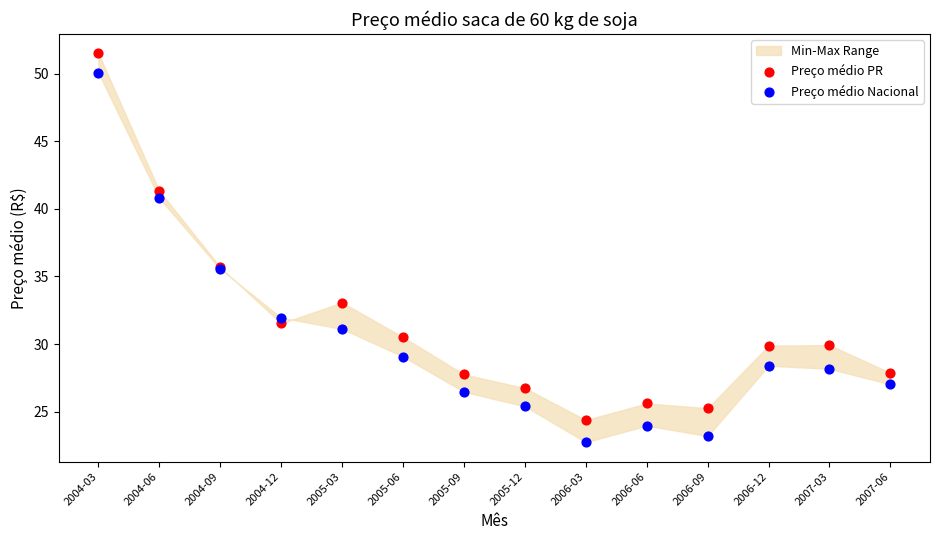

Which series contains the lowest Y value?

Preço médio Nacional